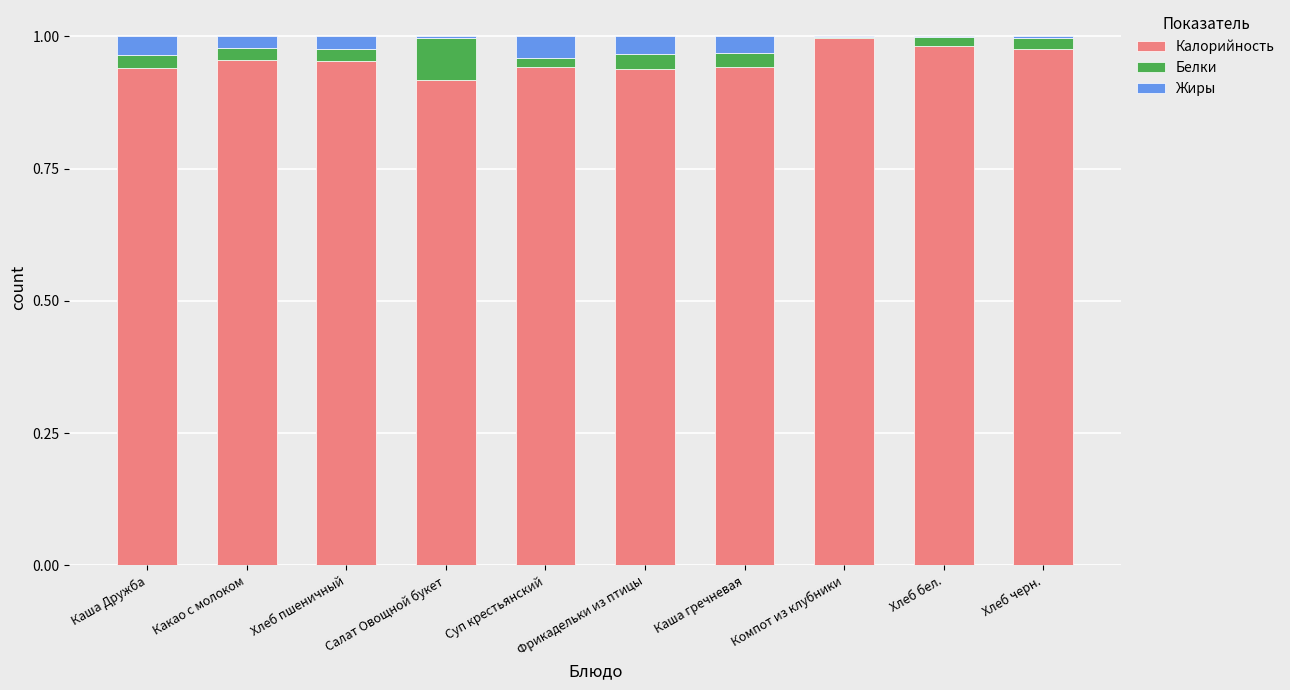

What is the sum of all Калорийность values?

9.5